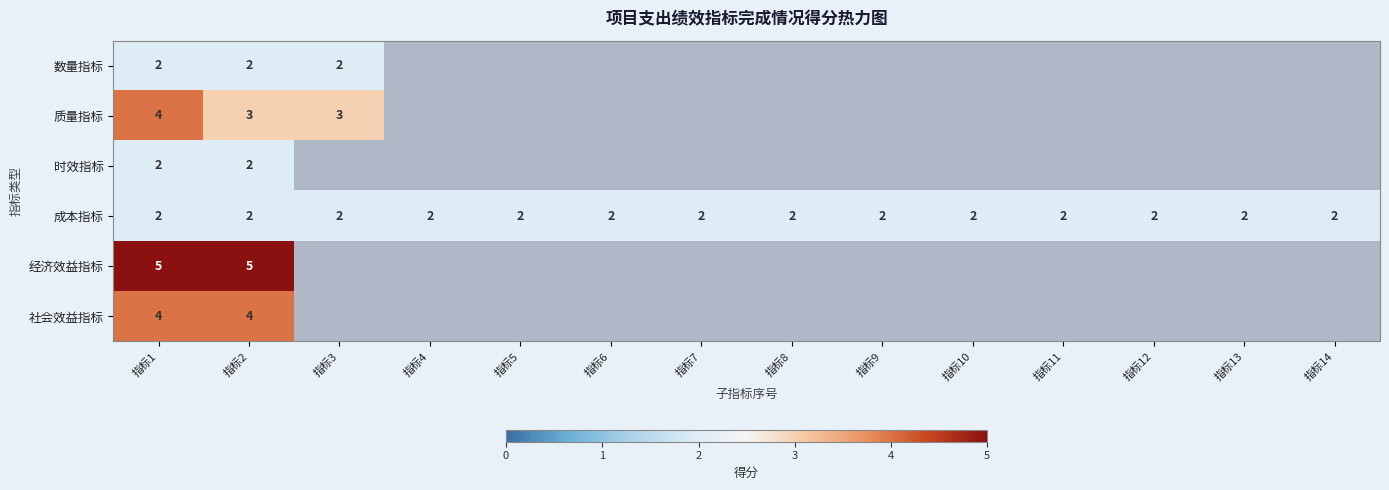

The value of 成本指标 at 指标12 is 2. True or false?

True